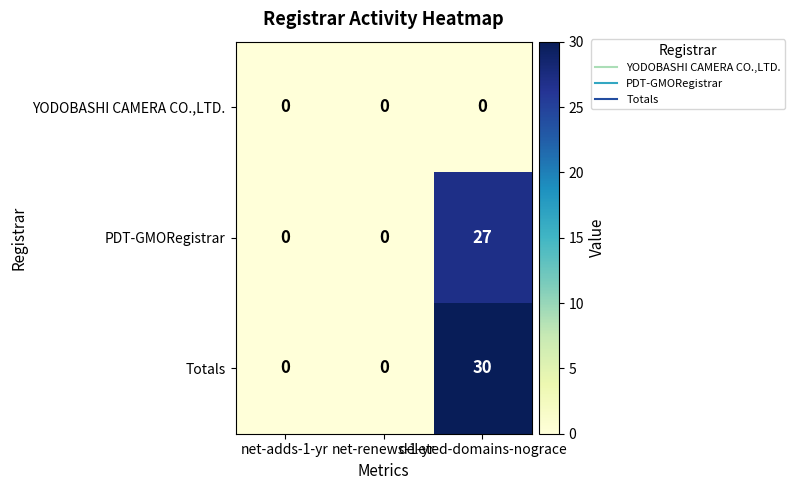

Which series changed the most between net-renews-1-yr and deleted-domains-nograce?

Totals